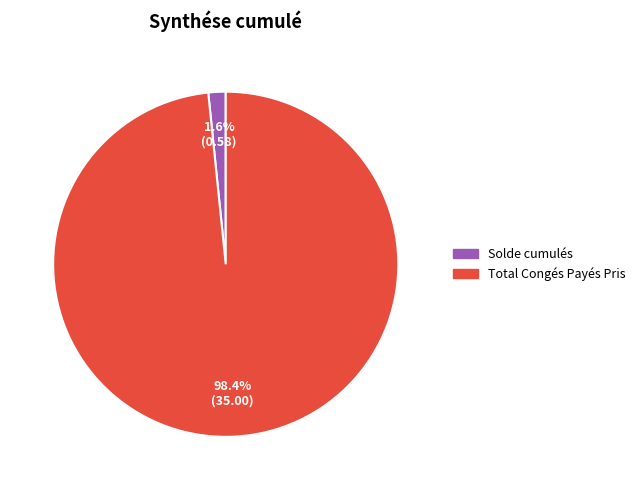

Between Total Congés Payés Pris and Solde cumulés, which is larger?

Total Congés Payés Pris